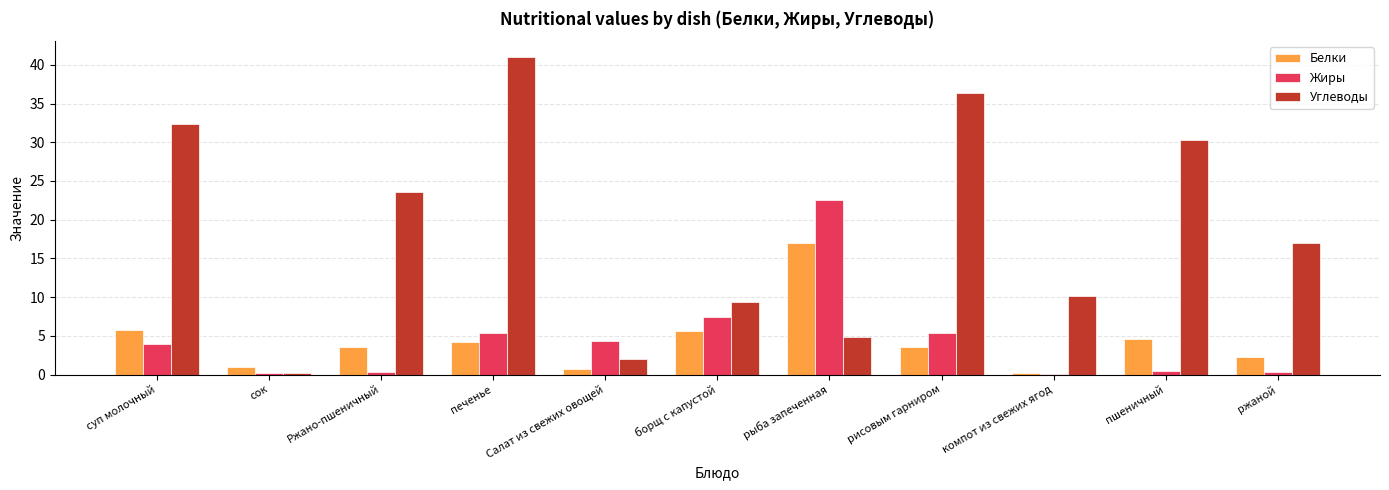

What is the sum of the Жиры values at рисовым гарниром and борщ с капустой?

12.8